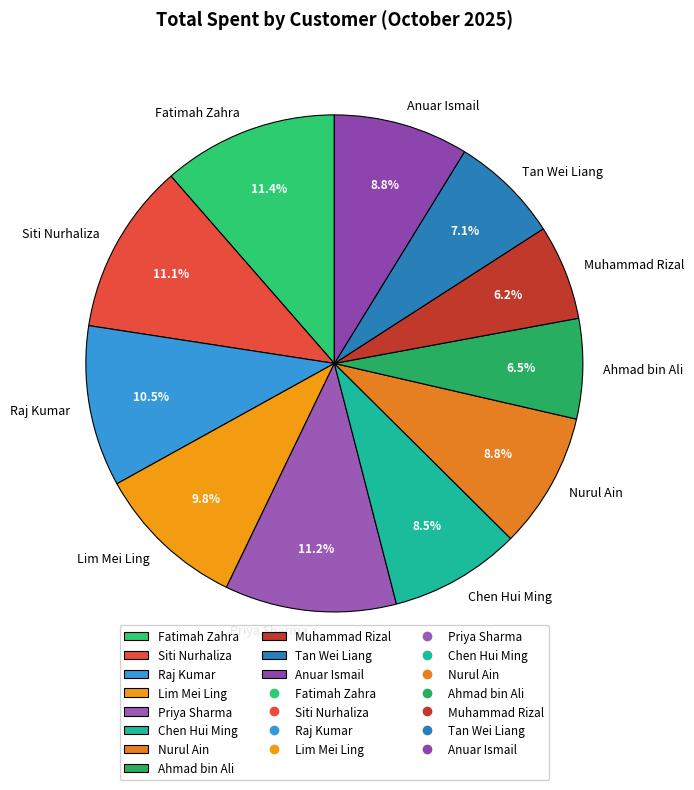

To the nearest percent, what portion does Anuar Ismail represent?

9%